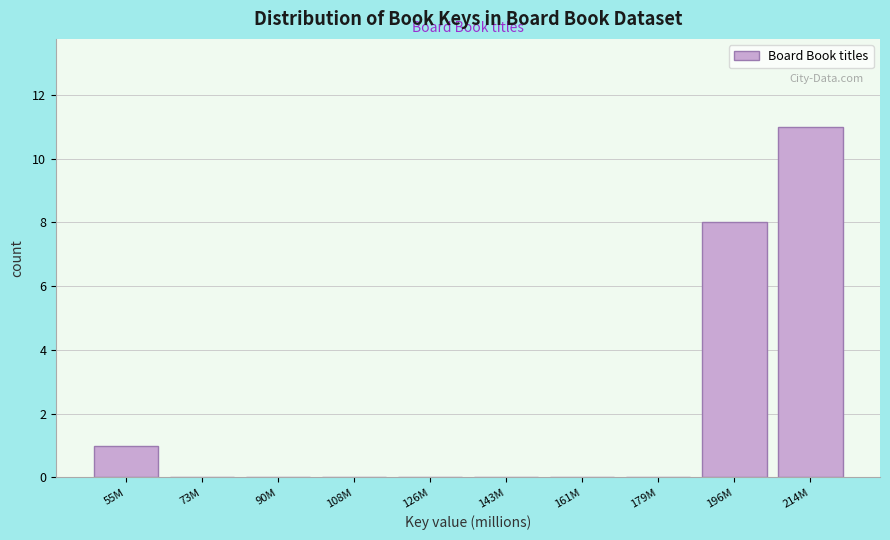

Reading right to left, transcribe all the data shown in this chart.

214M=11	196M=8	179M=0	161M=0	143M=0	126M=0	108M=0	90M=0	73M=0	55M=1